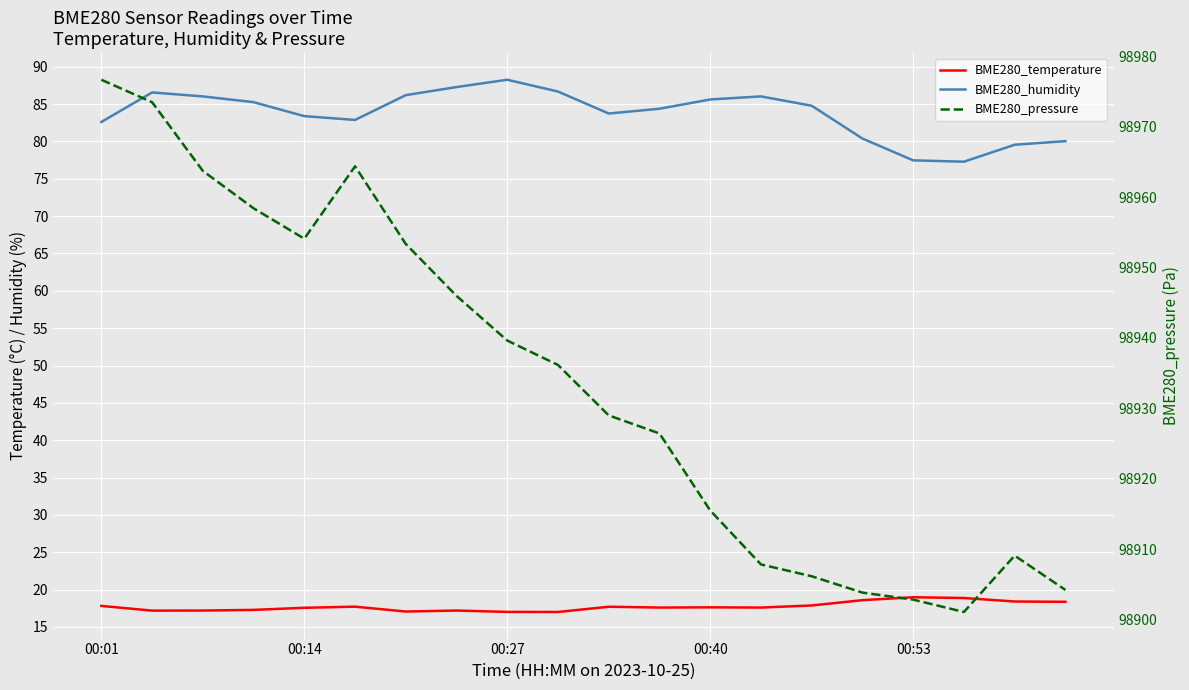

True or false: BME280_humidity and BME280_temperature intersect in this chart.

False